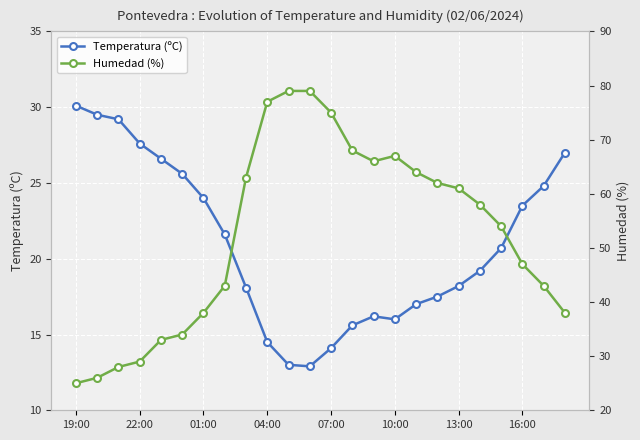

The Temperatura (ºC) series shows 23.5 at 16:00. True or false?

True